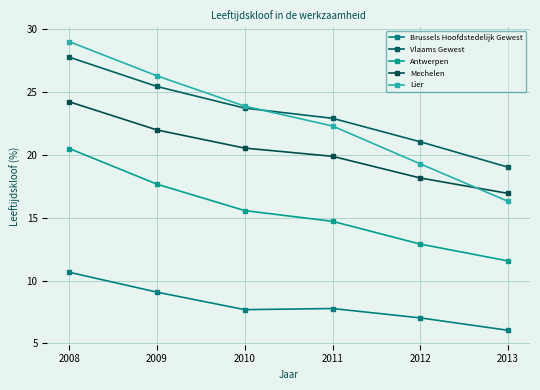

What are all the series names shown in the legend?

Brussels Hoofdstedelijk Gewest, Vlaams Gewest, Antwerpen, Mechelen, Lier